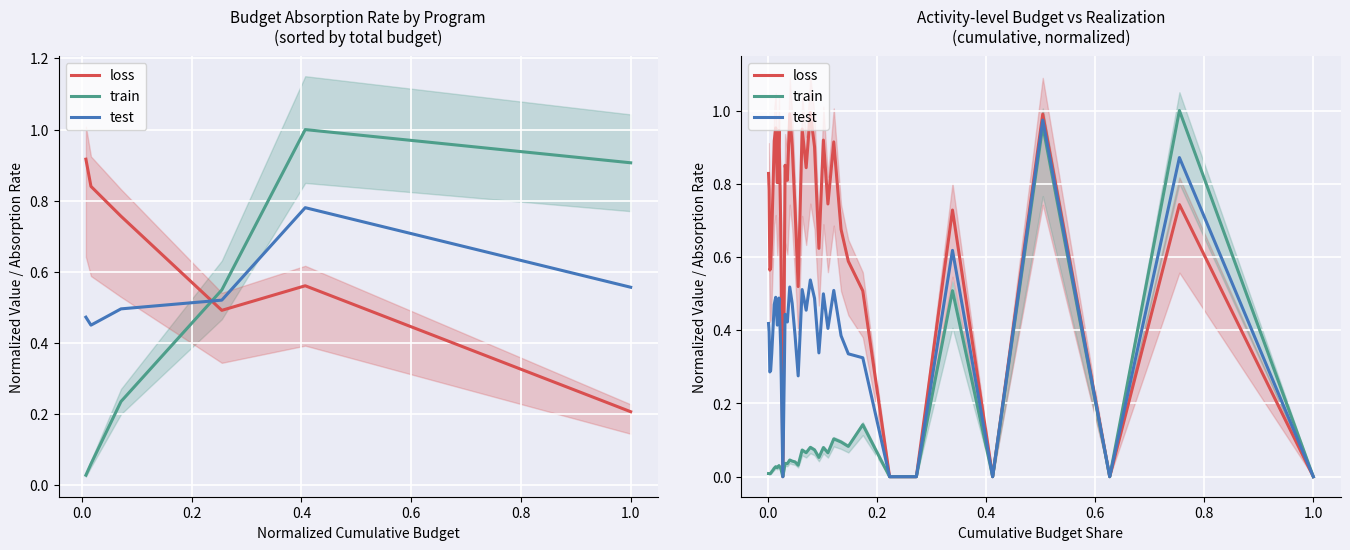

True or false: loss and test intersect in this chart.

False